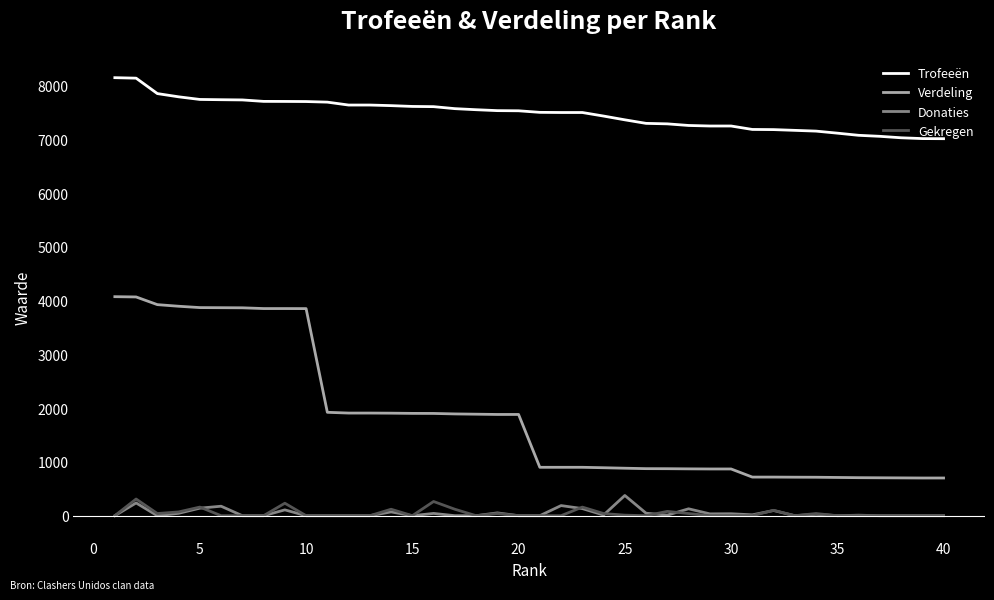

Which series has the widest spread of values?

Verdeling